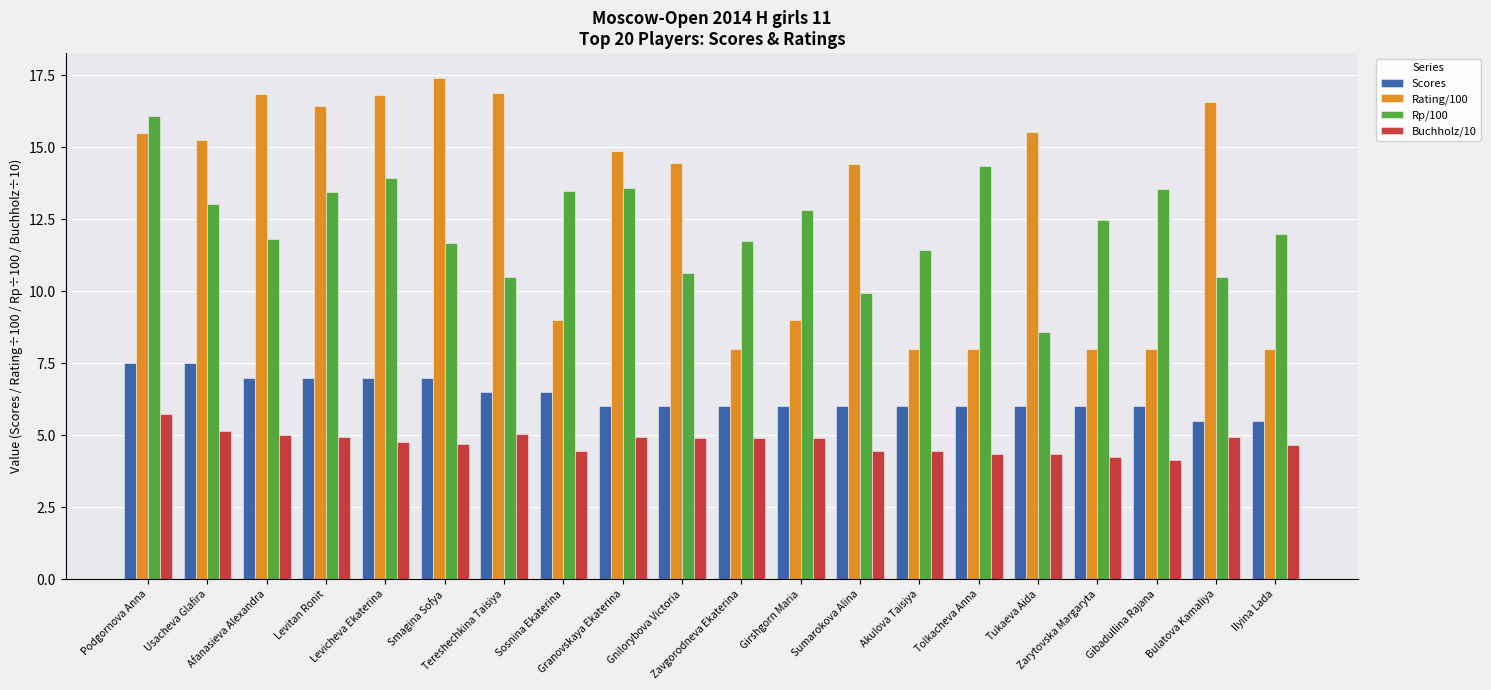

At Zarytovska Margaryta, list the series in order from smallest to largest.

Buchholz/10, Scores, Rating/100, Rp/100